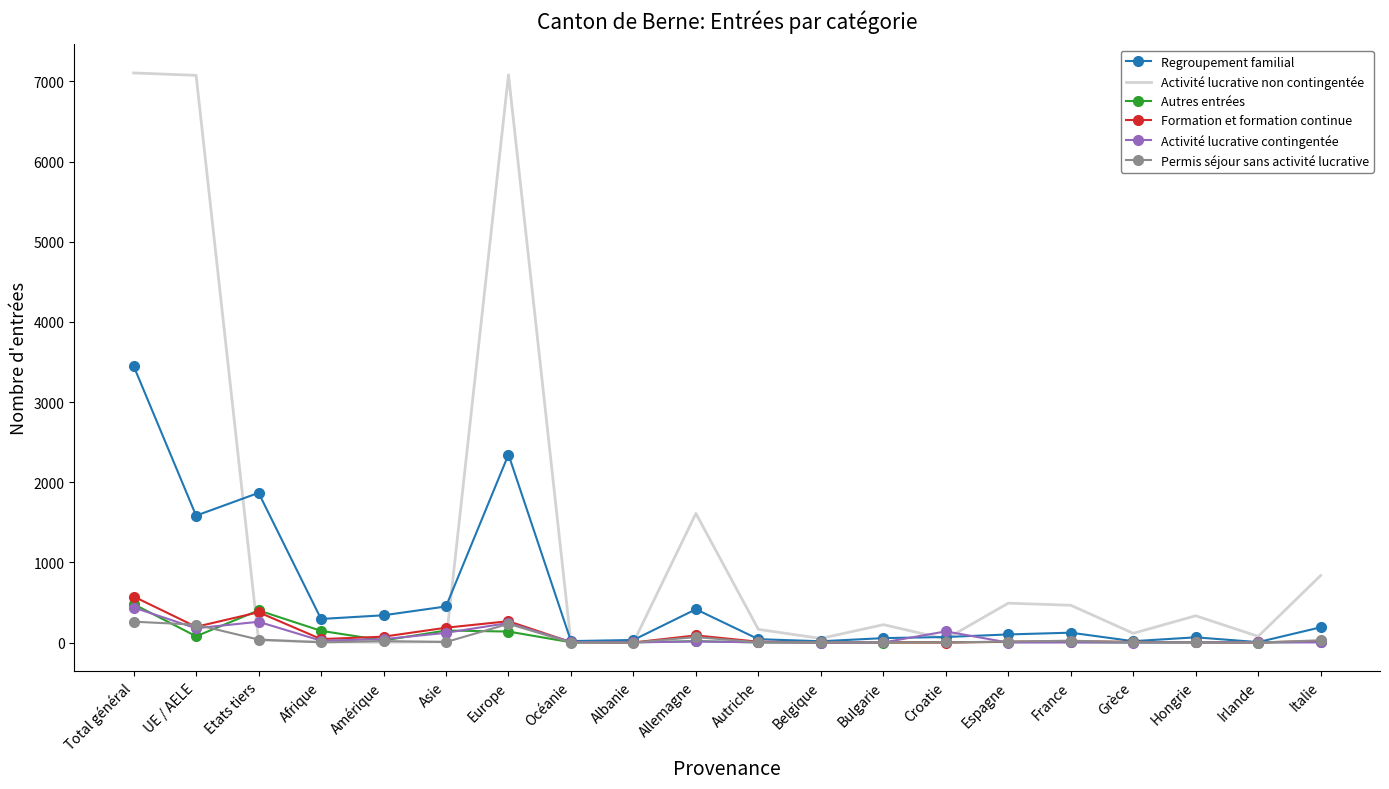

The Activité lucrative non contingentée series shows 186 at France. True or false?

False